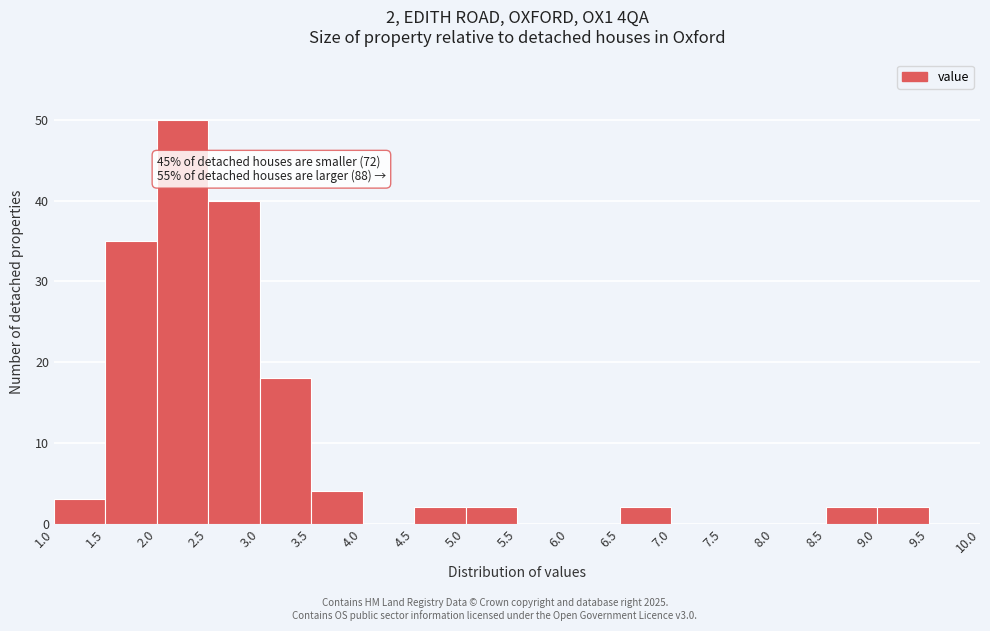

Over which range of the x-axis is the bar tallest?

2.0 to 2.5